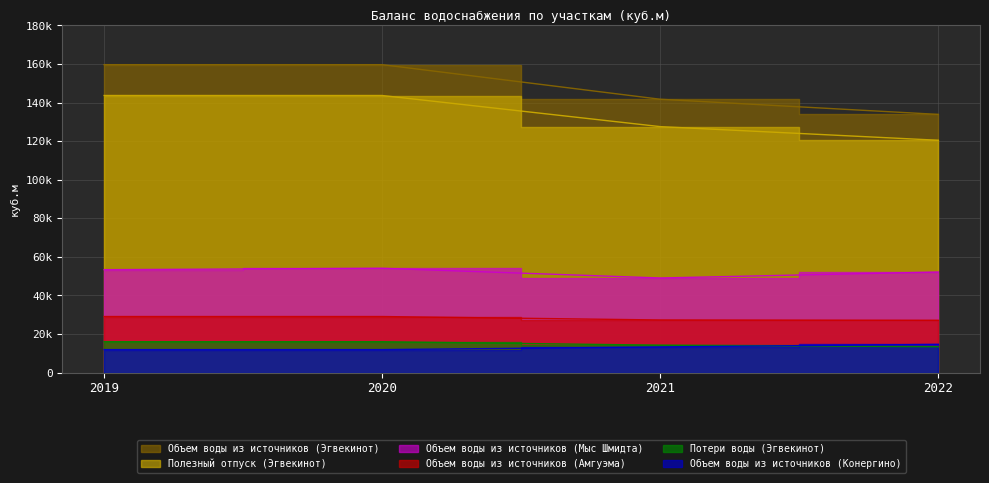

Which series has the largest range (max minus min)?

Объем воды из источников (Эгвекинот)